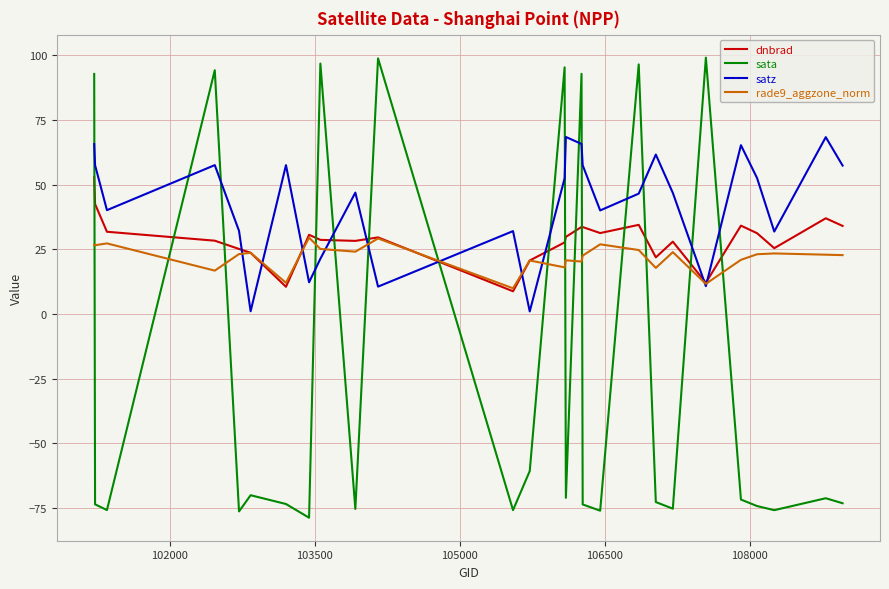

What is the lowest value of the rade9_aggzone_norm series?

9.9